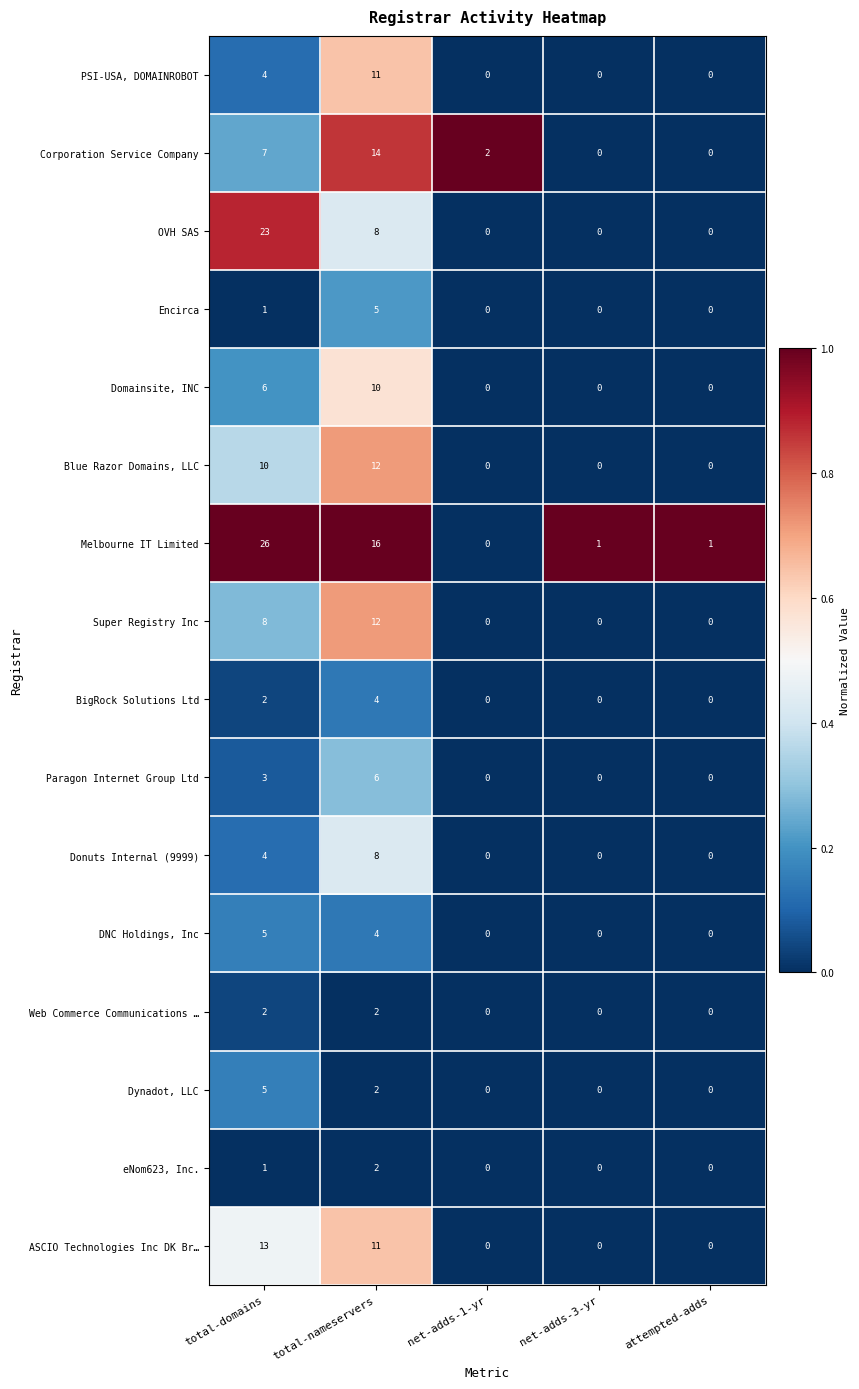

What is the greatest value displayed?

26